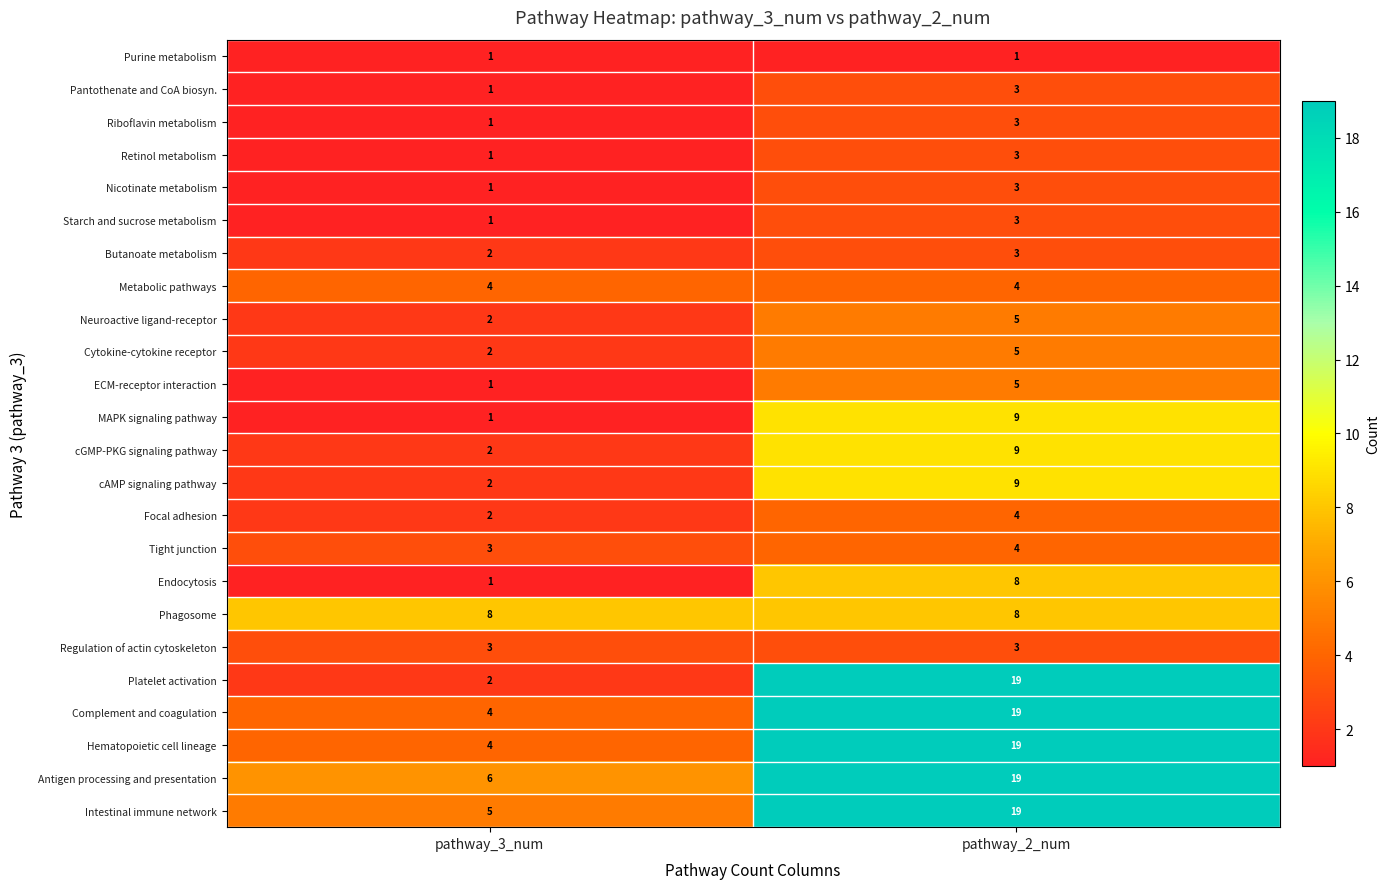

Between pathway_3_num and pathway_2_num, which series saw the biggest shift?

Platelet activation